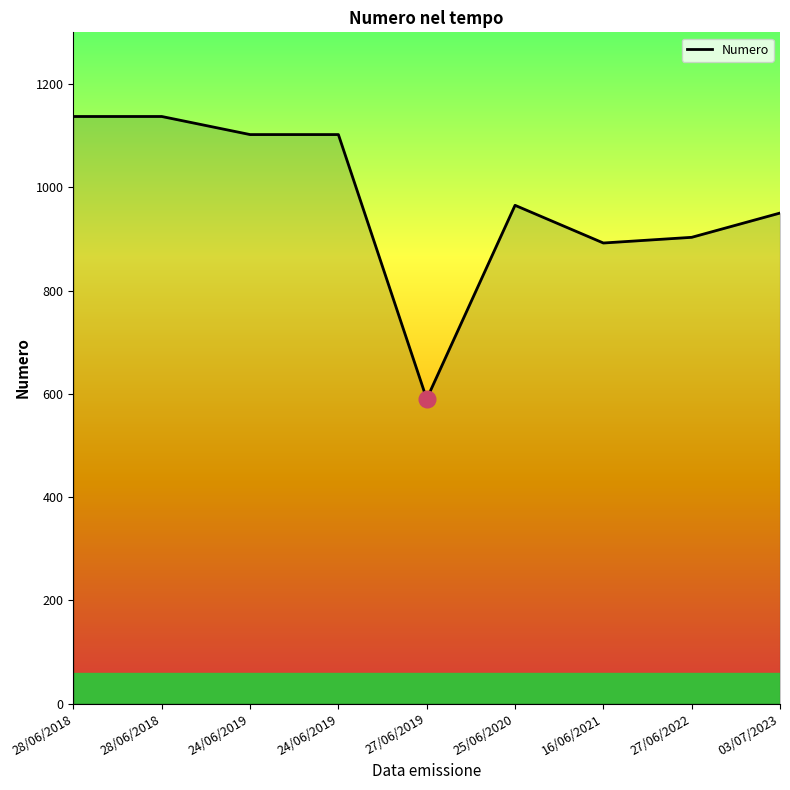

What is the ratio of the value at 28/06/2018 to the value at 27/06/2022?

1.3